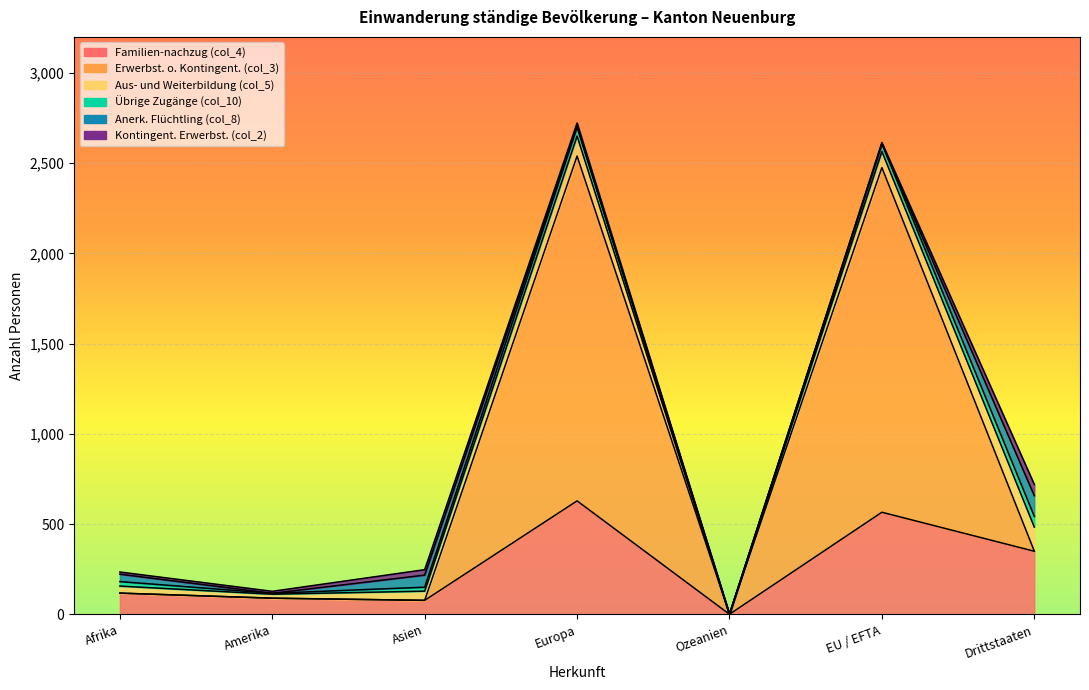

Which series ends up on top after the final intersection of Anerk. Flüchtling (col_8) and Aus- und Weiterbildung (col_5)?

Aus- und Weiterbildung (col_5)